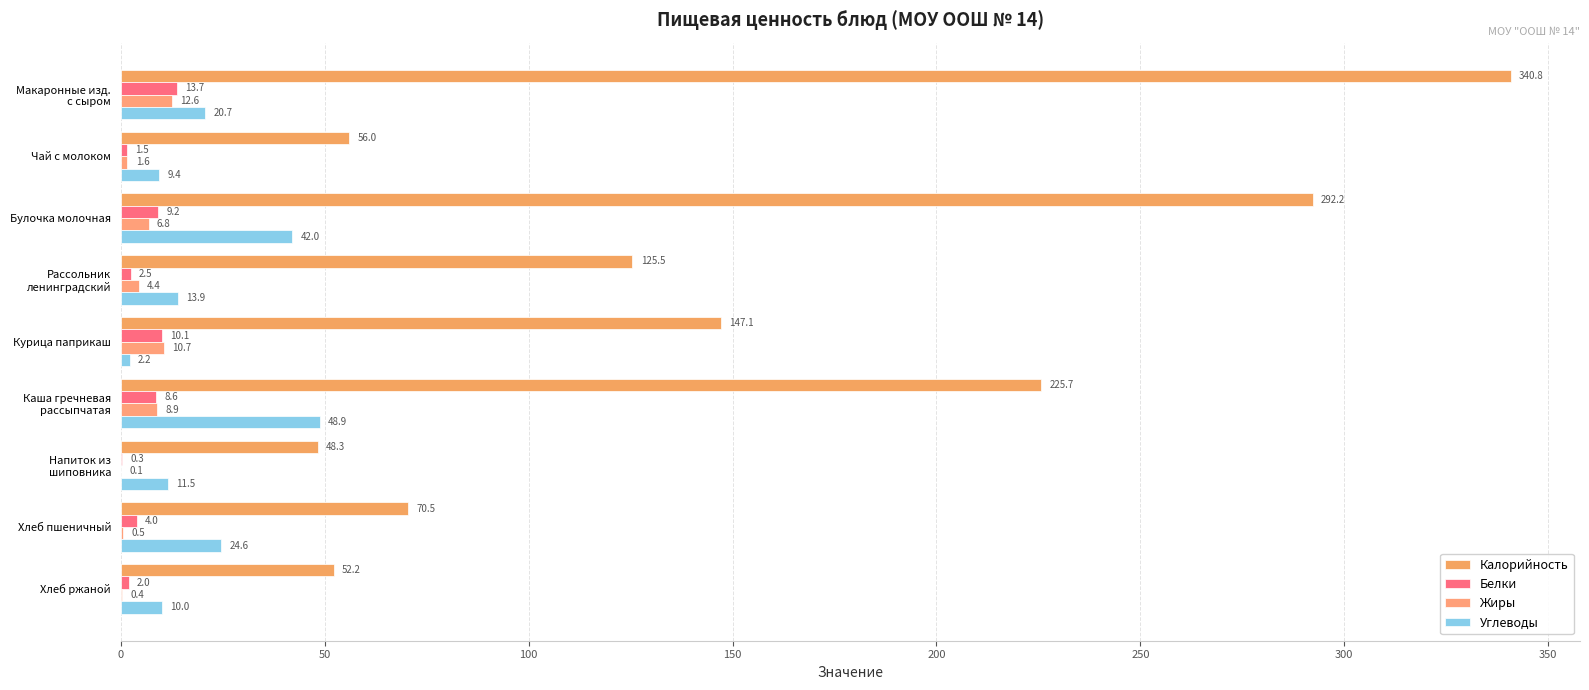

What is the maximum value for Белки?

13.7